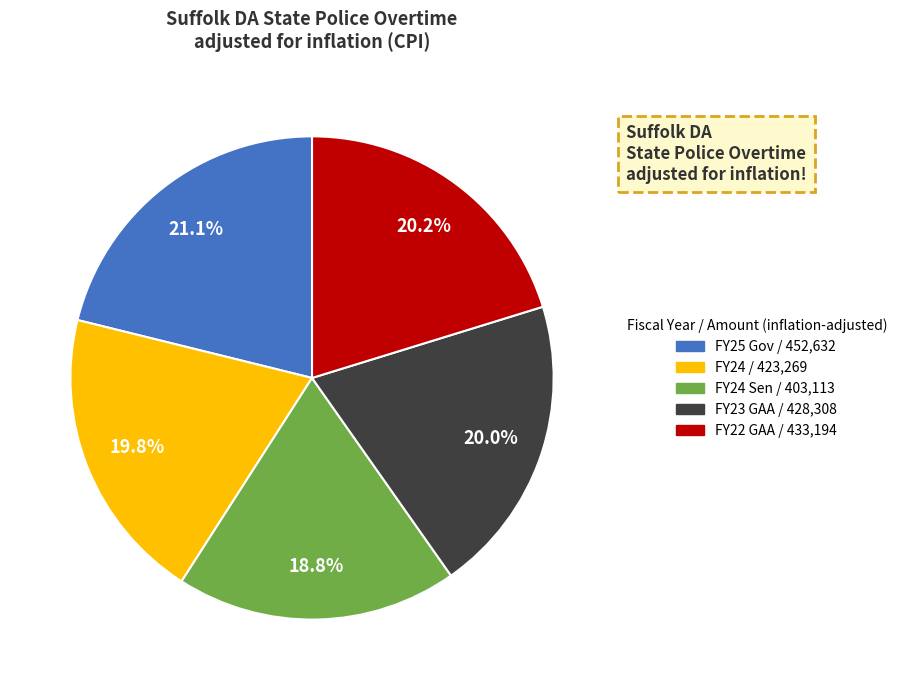

Is there any slice that represents more than half of the pie?

No